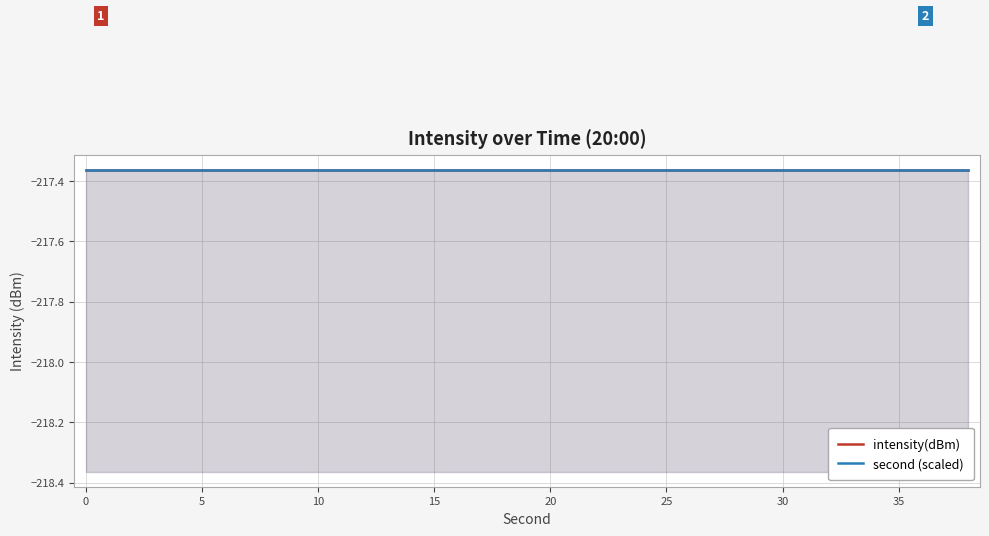

Reading left to right, transcribe all the data shown in this chart.

intensity(dBm): -217.4	-217.4	-217.4	-217.4	-217.4	-217.4	-217.4	-217.4	-217.4	-217.4	-217.4	-217.4	-217.4	-217.4	-217.4	-217.4	-217.4	-217.4	-217.4	-217.4
second: 0.0	2.0	4.0	6.0	8.0	10.0	12.0	14.0	16.0	18.0	20.0	22.0	24.0	26.0	28.0	30.0	32.0	34.0	36.0	38.0